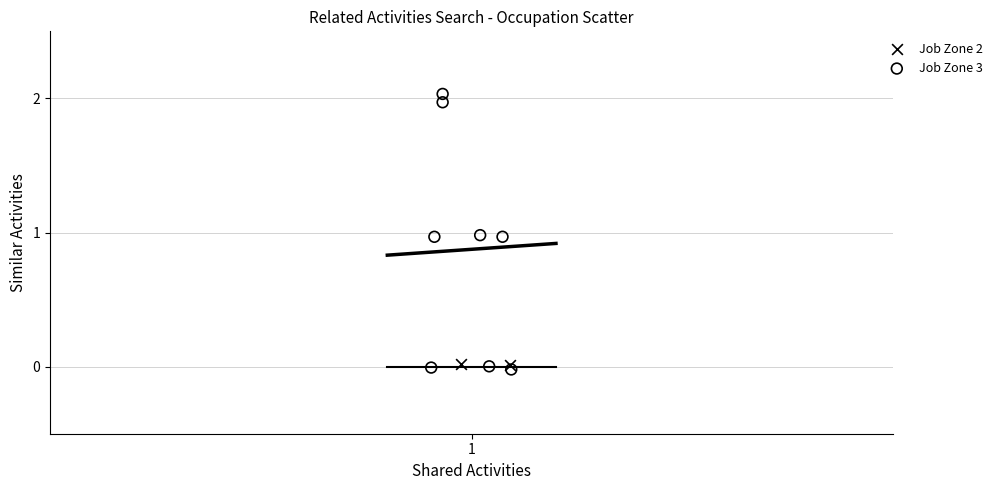

What are all the series names shown in the legend?

Job Zone 2, Job Zone 3